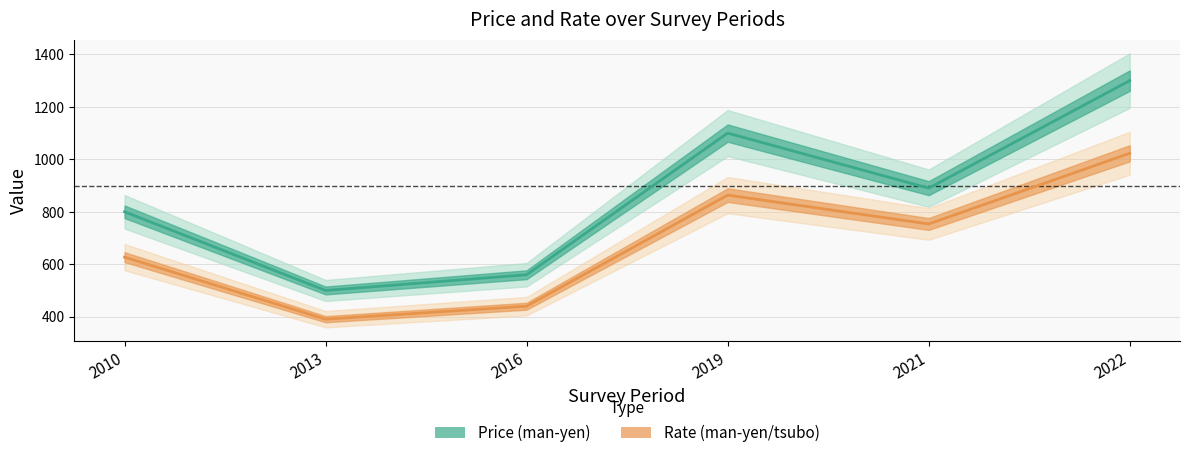

Reading right to left, extract all data points from this chart.

Price (man-yen): 1300.0	890.0	1100.0	560.0	500.0	800.0
Rate (man-yen/tsubo): 1023.0	753.5	863.5	440.0	390.5	627.0